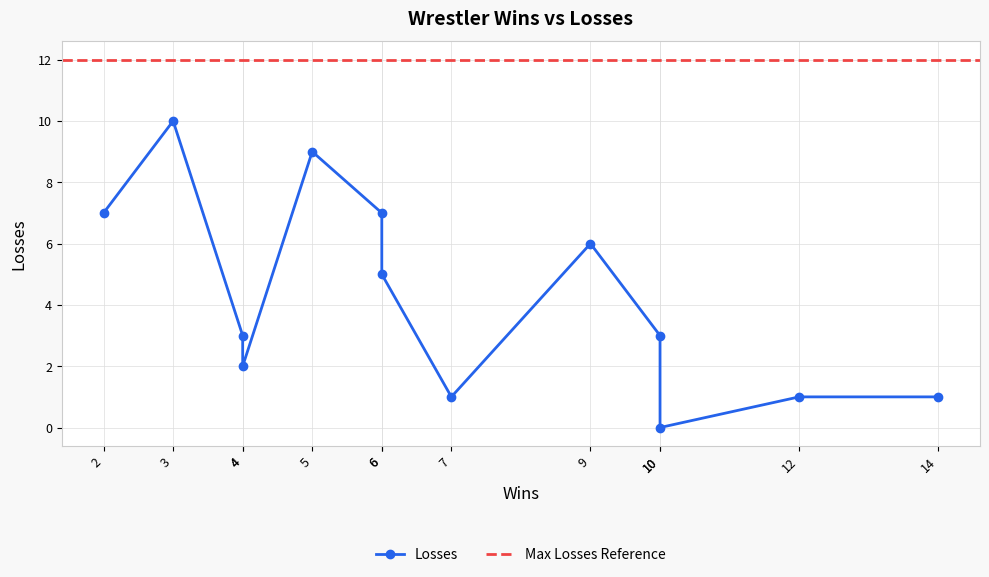

Which label corresponds to the largest value in the chart?

3